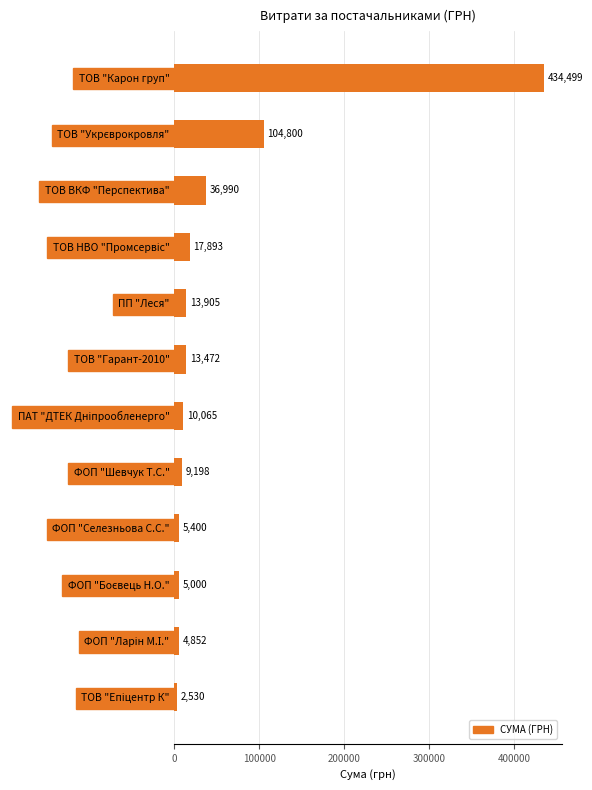

True or false: the data shows 13472.1 at ТОВ "Гарант-2010".

True